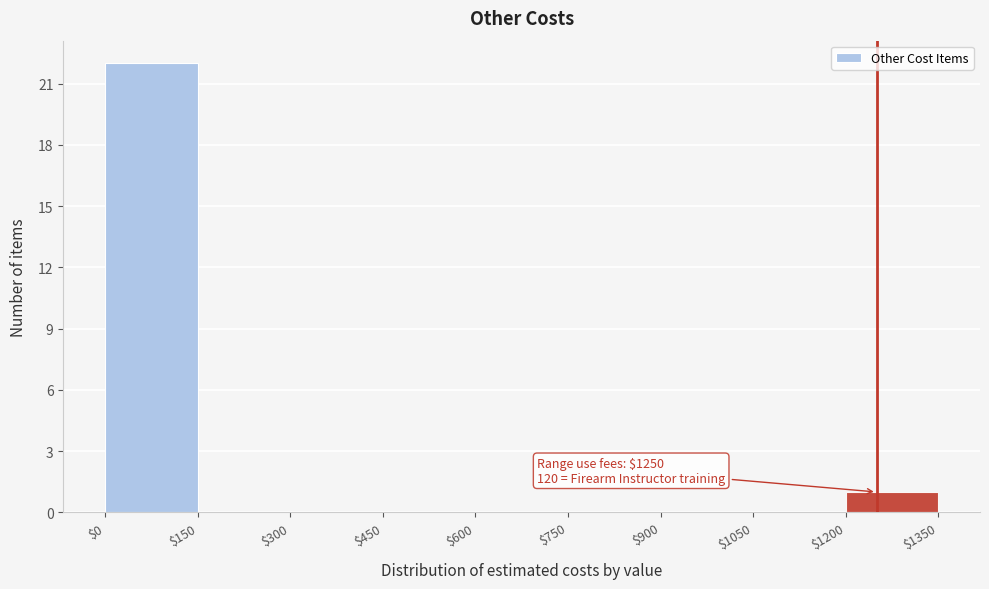

Which range on the x-axis has the tallest bar?

$0 to $150